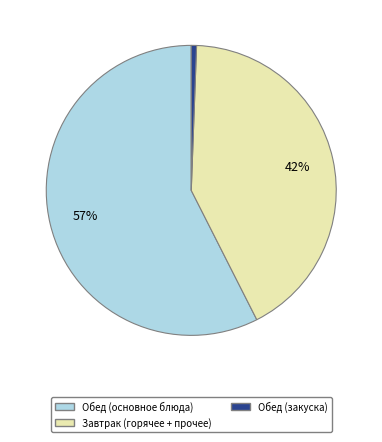

Is there any slice that represents more than half of the pie?

Yes